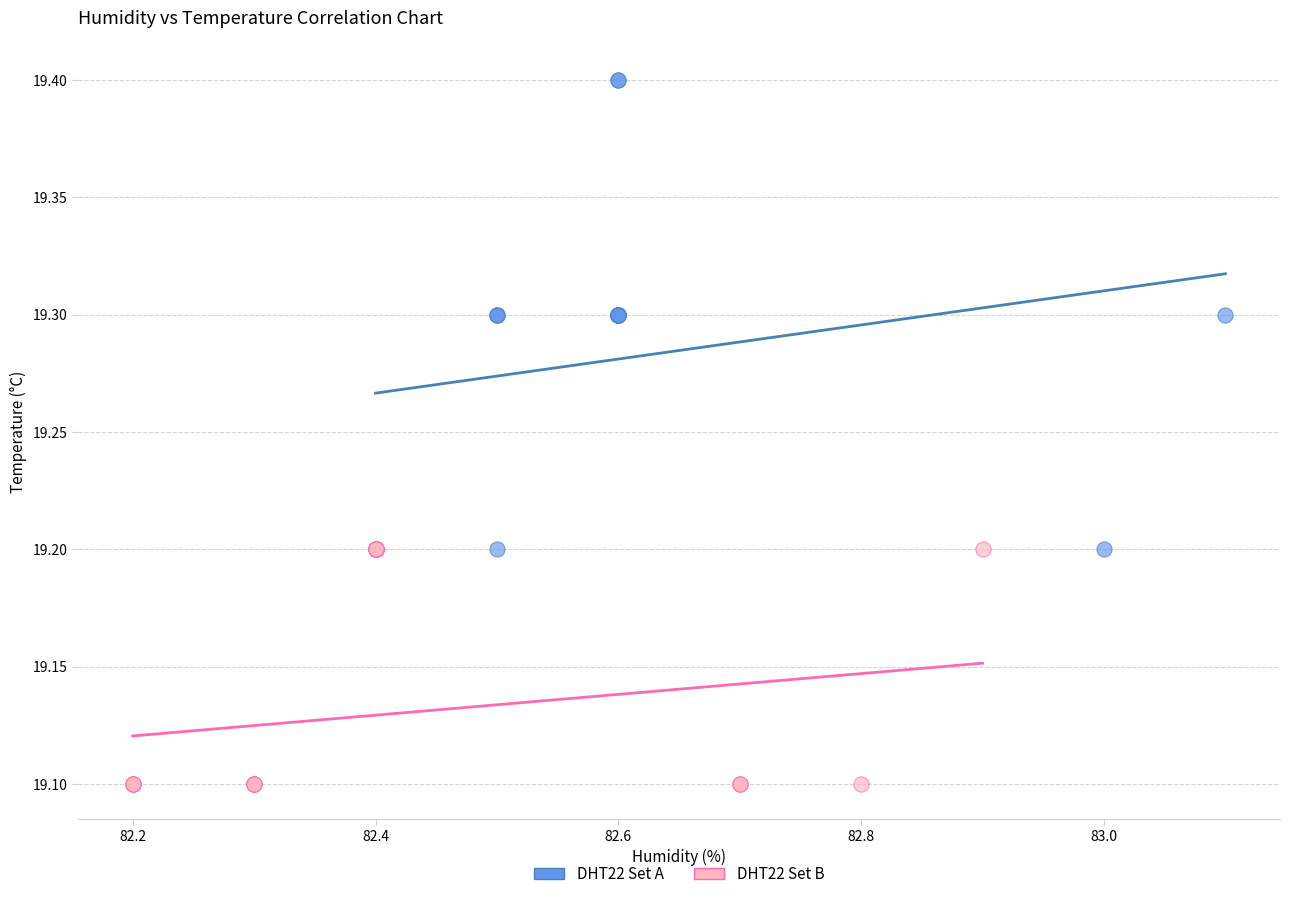

Which series reaches the maximum Y coordinate?

DHT22 Set A